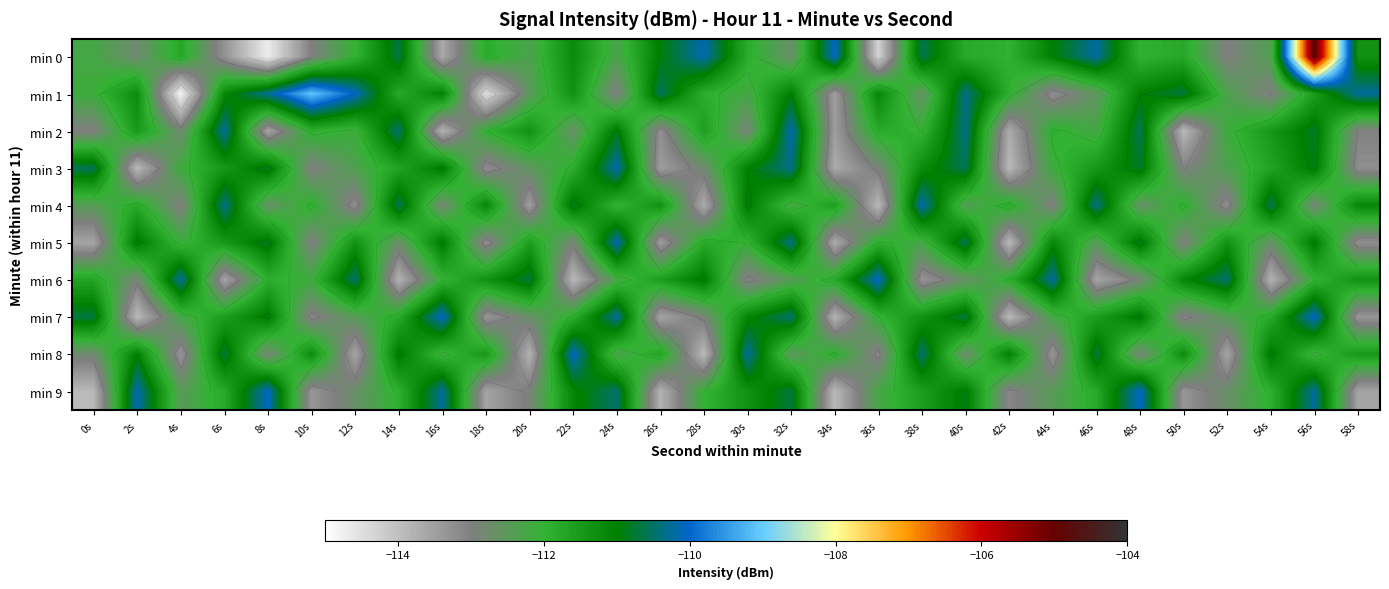

Is the value of min 8 at 28s greater than the value of min 1 at 56s?

No